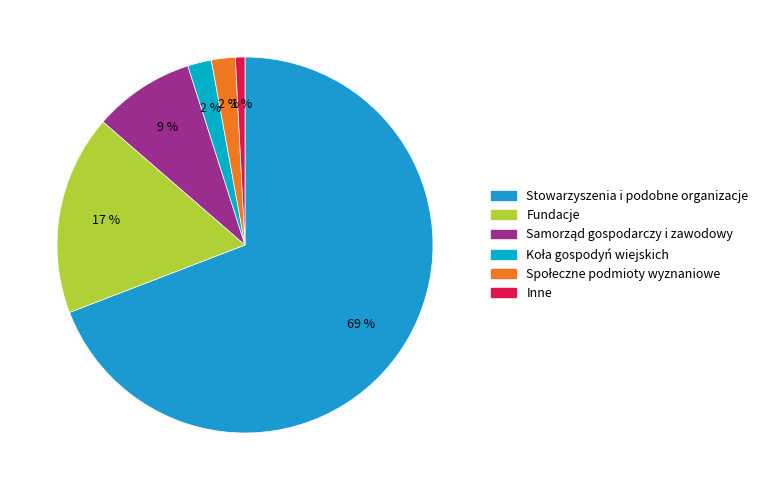

Does Stowarzyszenia i podobne organizacje represent more than half of the total?

Yes